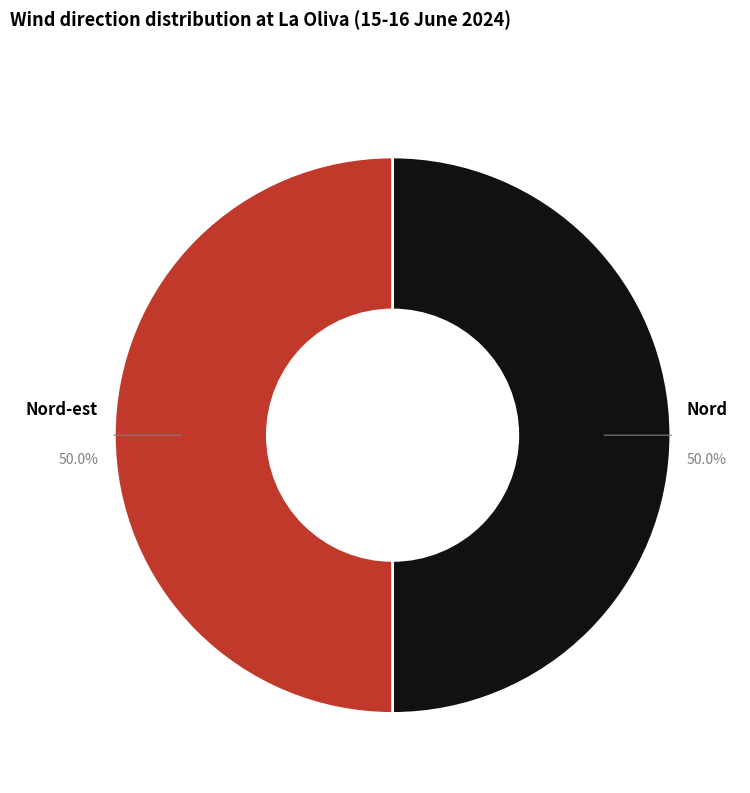

To the nearest percent, what is the combined percentage of Nord-est and Nord?

100%